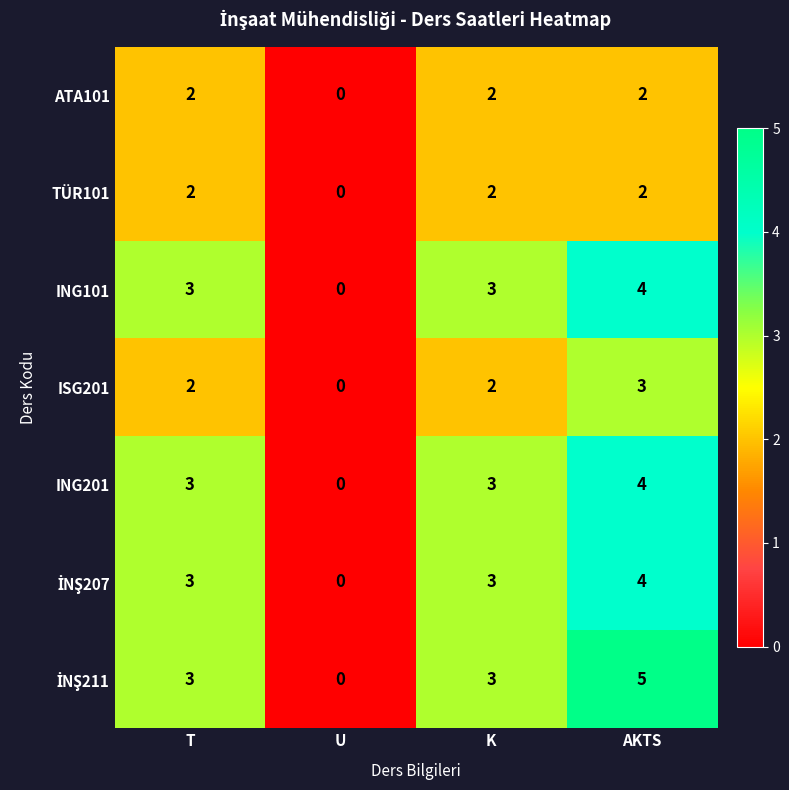

The ATA101 series shows 2 at T. True or false?

True